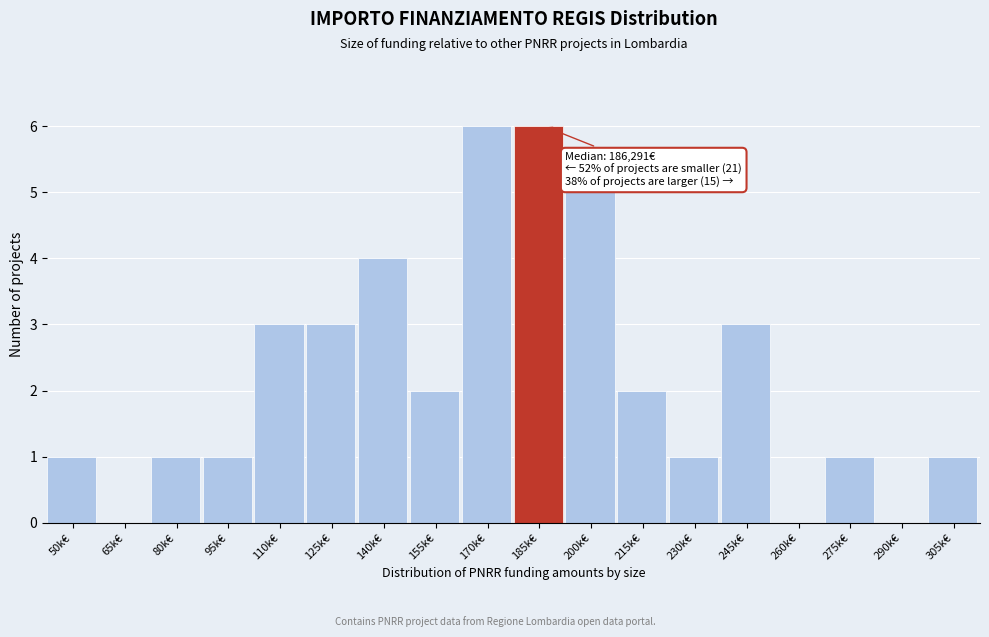

Reading left to right, list all the values displayed in this chart.

50k€=1	65k€=0	80k€=1	95k€=1	110k€=3	125k€=3	140k€=4	155k€=2	170k€=6	185k€=6	200k€=5	215k€=2	230k€=1	245k€=3	260k€=0	275k€=1	290k€=0	305k€=1